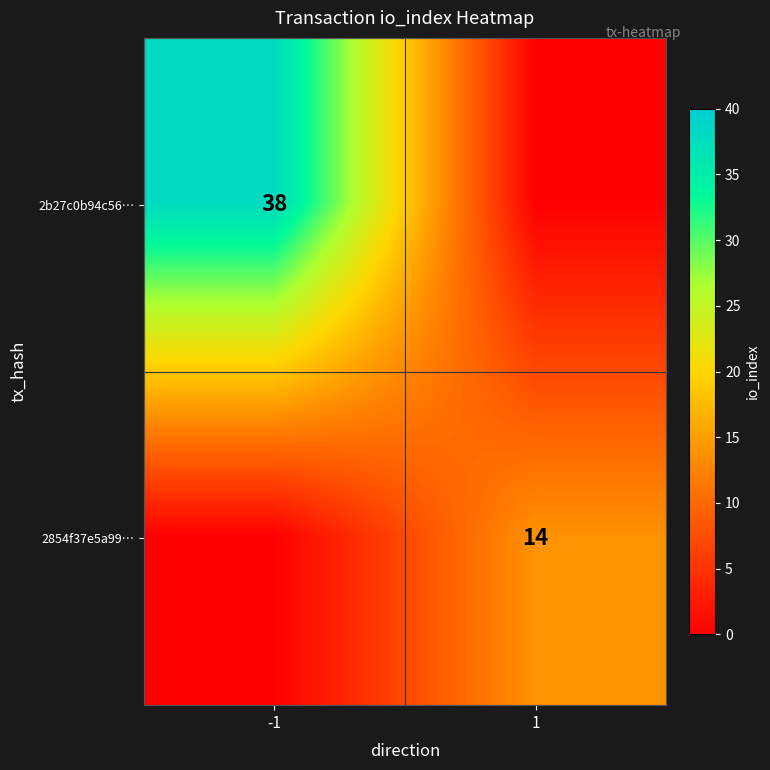

True or false: 2854f37e5a99… has a value of 14 at 1.

True